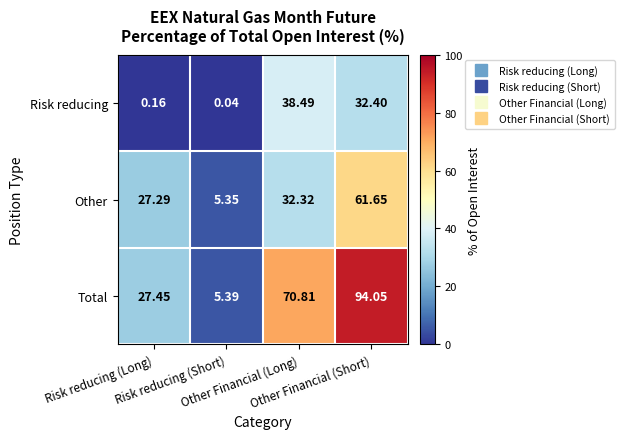

Rank the series by their maximum value, from lowest to highest.

Risk reducing, Other, Total